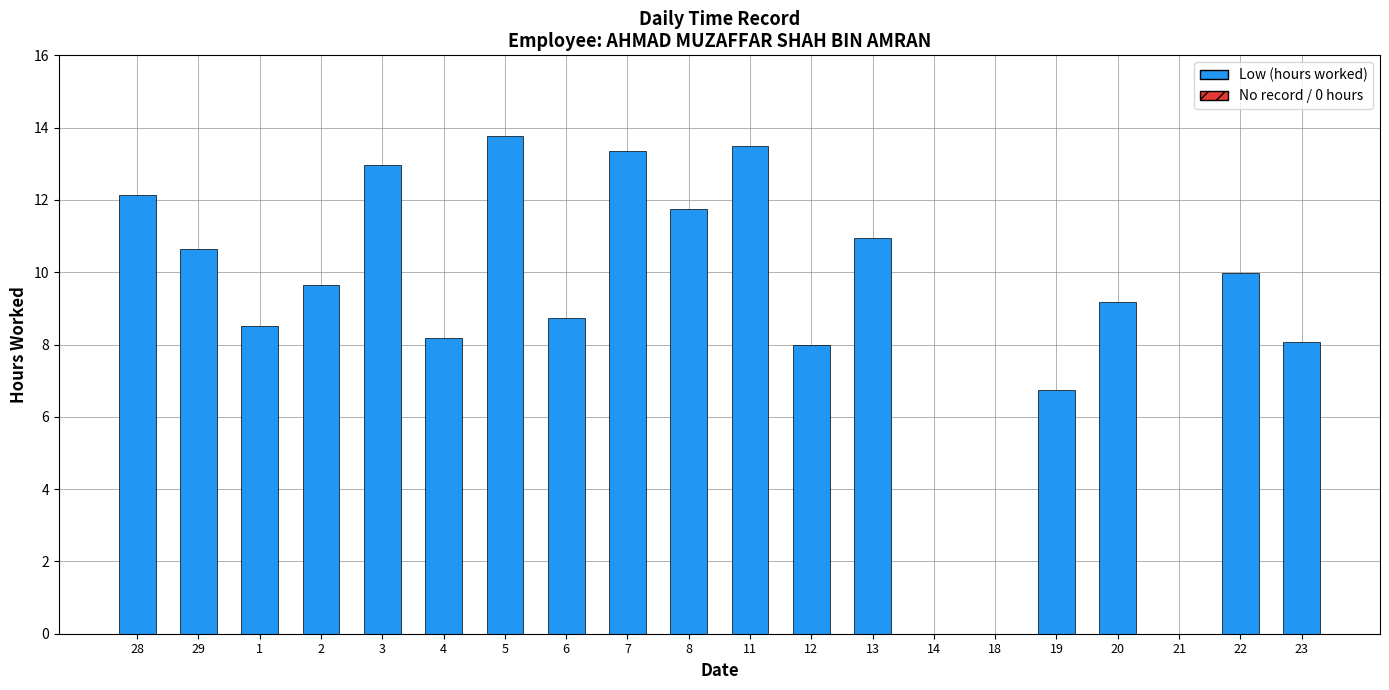

What is the maximum value shown in the chart?

13.8